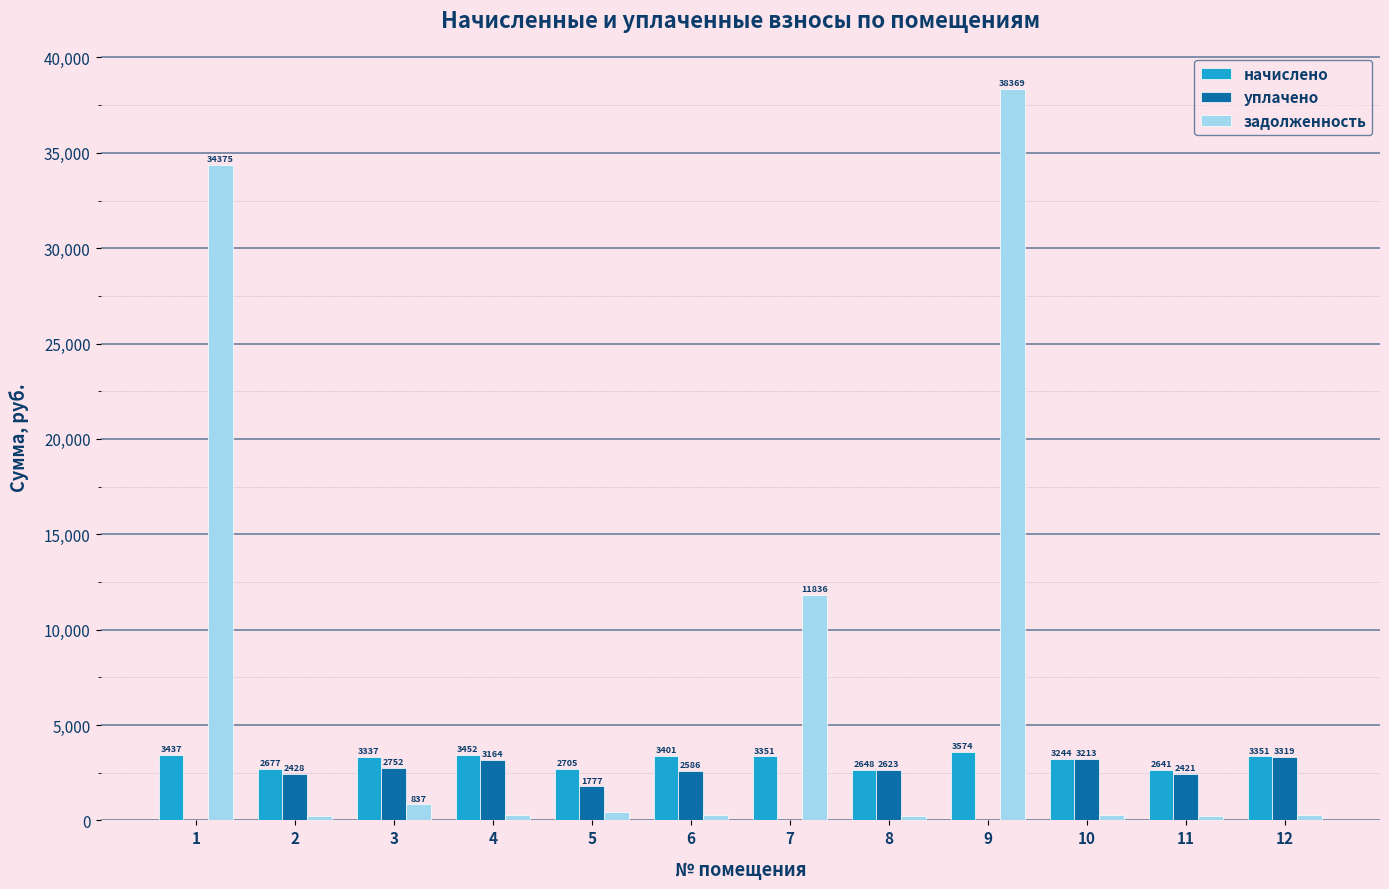

Where does the уплачено series first go above 2585?

3